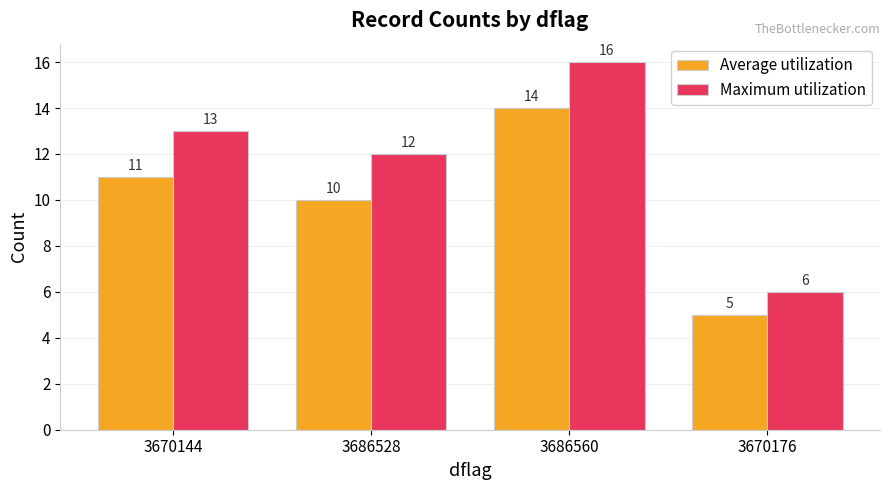

How many categories are shown in the chart?

4